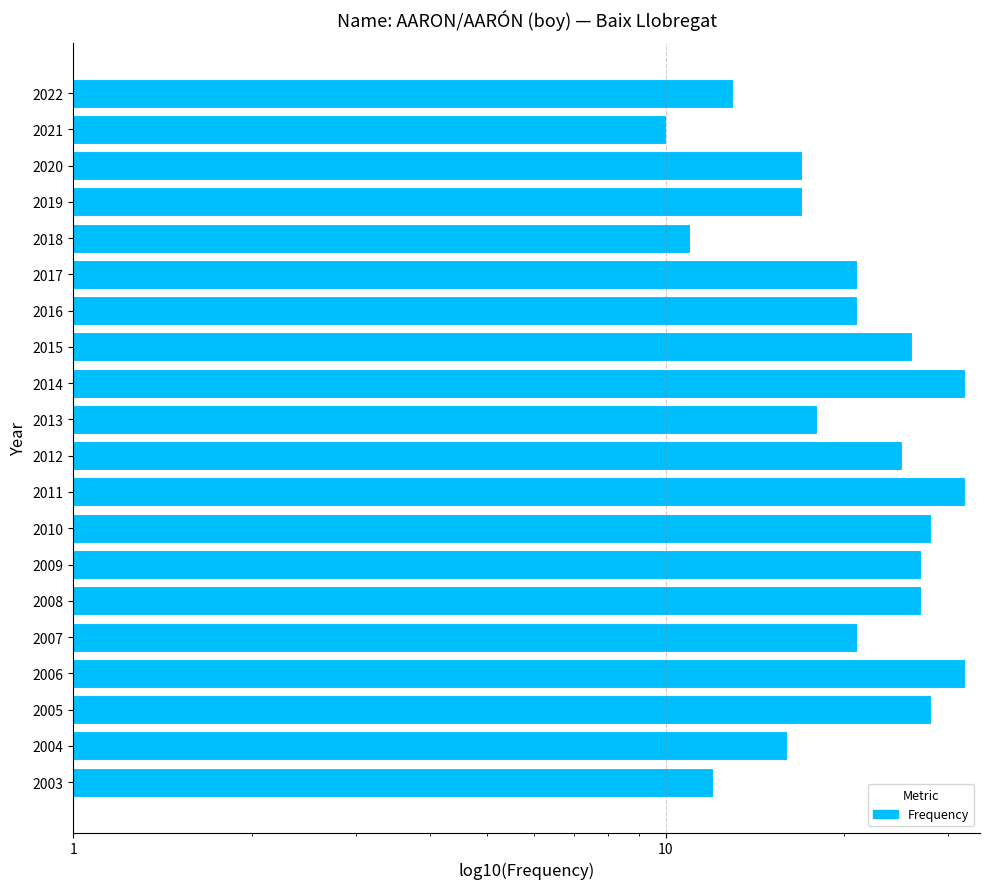

How many data points are above 21?

9